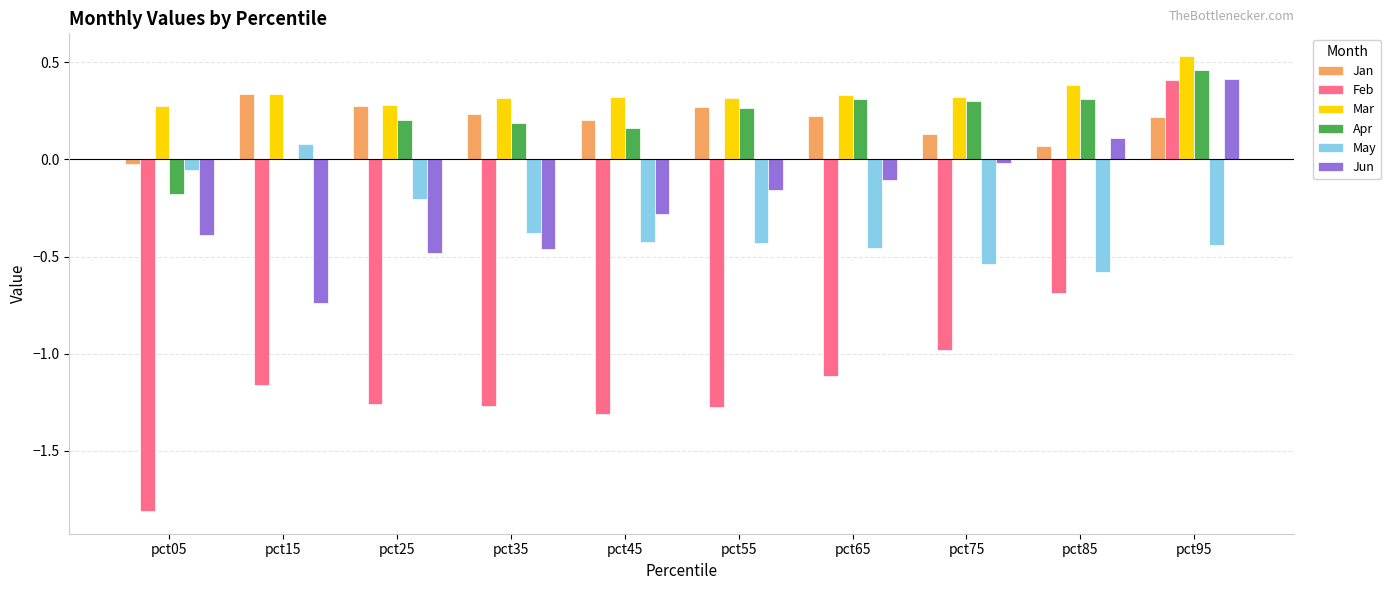

At which category does the chart reach its peak across all series?

pct95